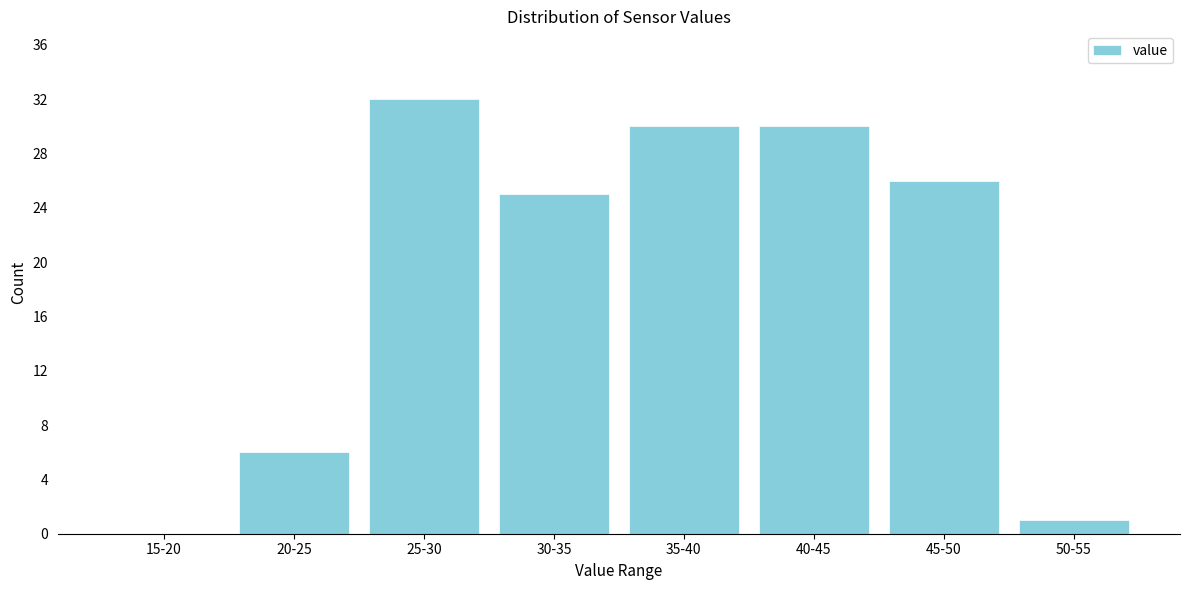

Reading left to right, what are all the values shown in this chart?

15-20=0	20-25=6	25-30=32	30-35=25	35-40=30	40-45=30	45-50=26	50-55=1